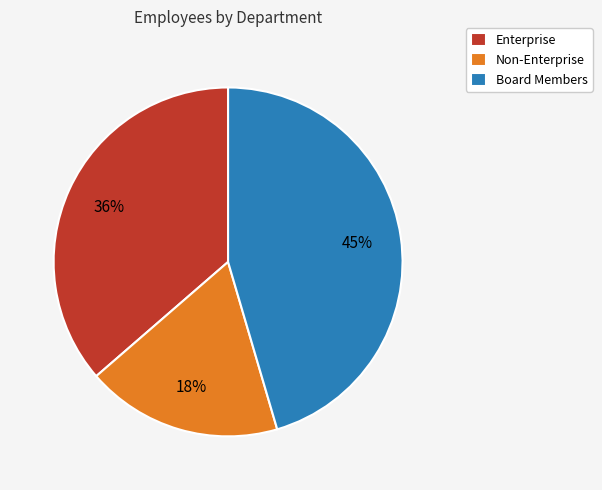

Count the number of slices in the pie.

3